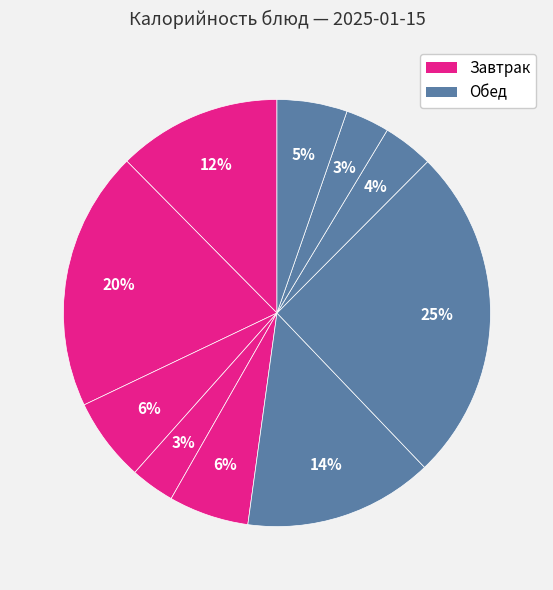

How many segments does this pie chart have?

10